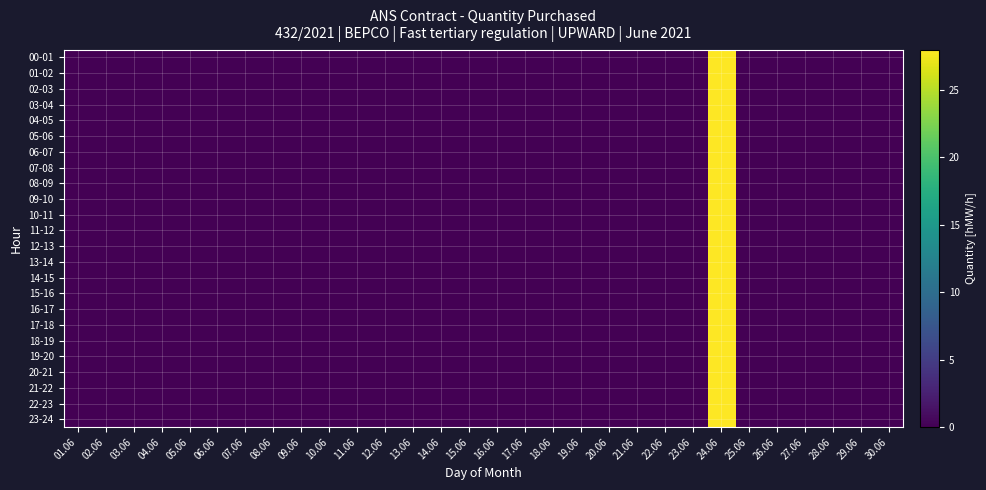

Between 27.06 and 03.06, which is larger?

27.06